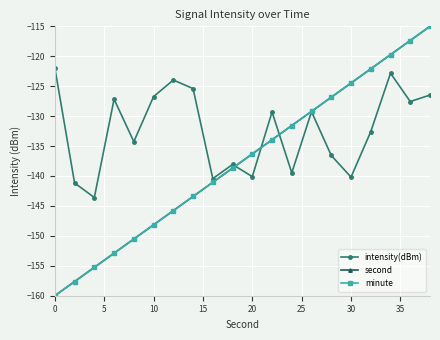

Does the chart have visible grid lines?

Yes